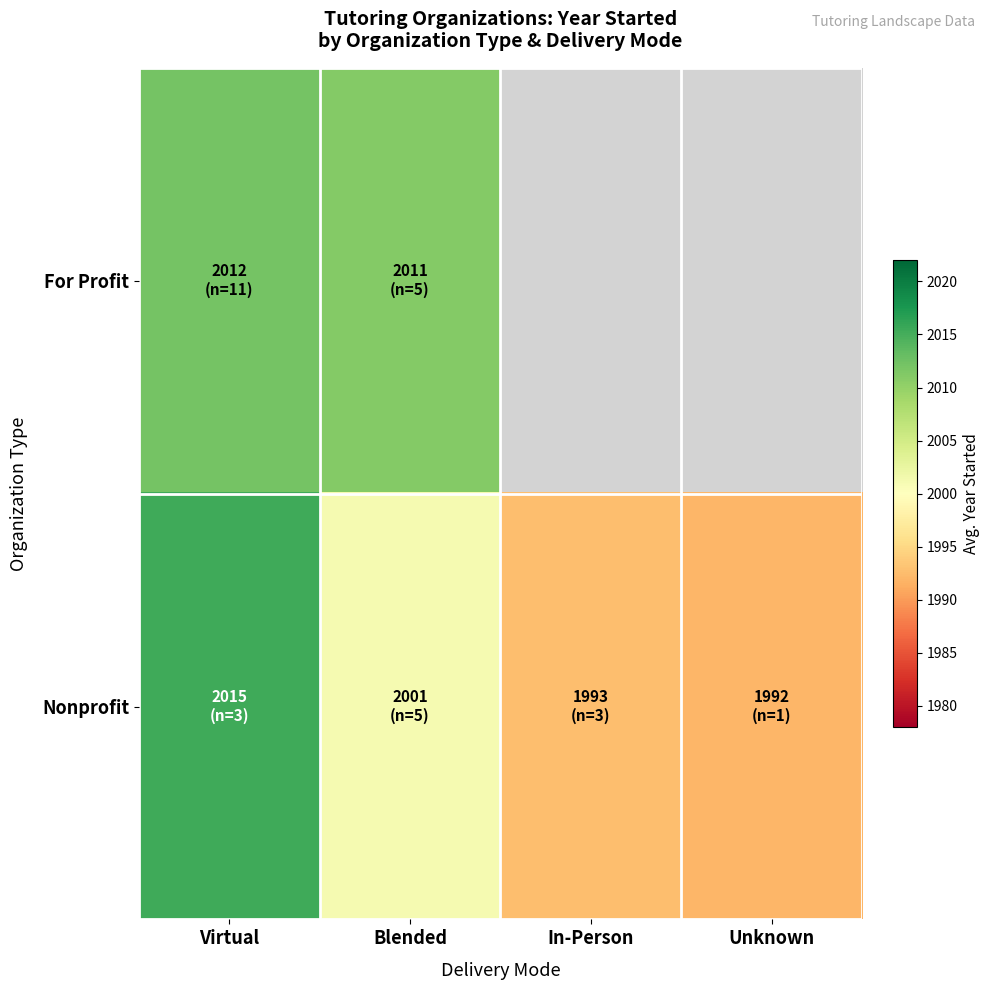

Is the value of For Profit at Blended greater than the value of Nonprofit at In-Person?

Yes